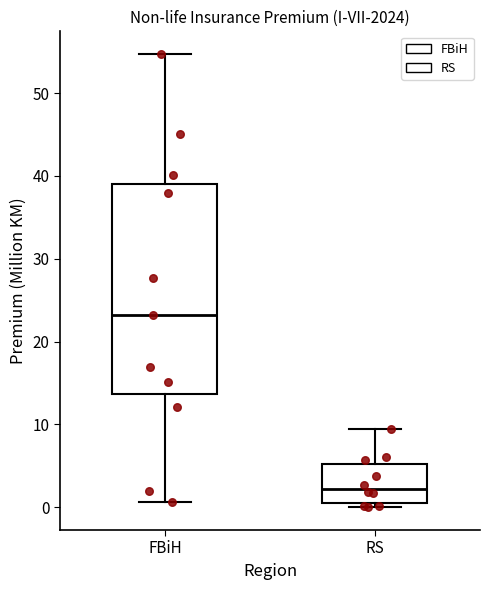

Which box has the lowest median line?

RS